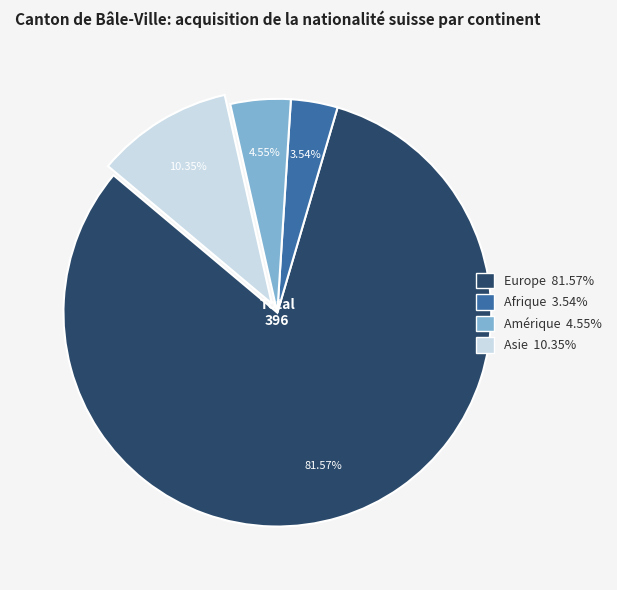

To the nearest percent, what is the average slice percentage?

25%